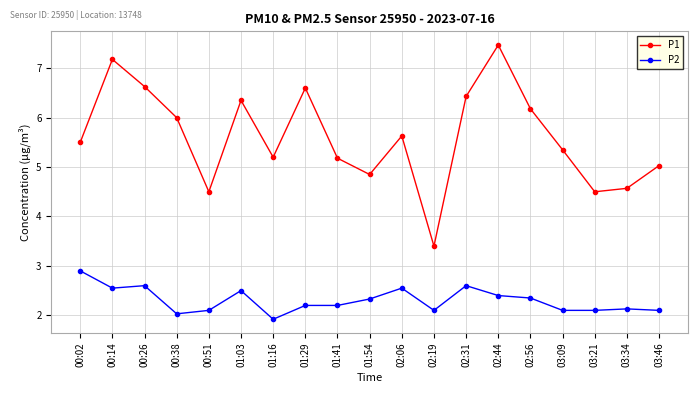

True or false: P1 has a value of 7.5 at 02:06.

False